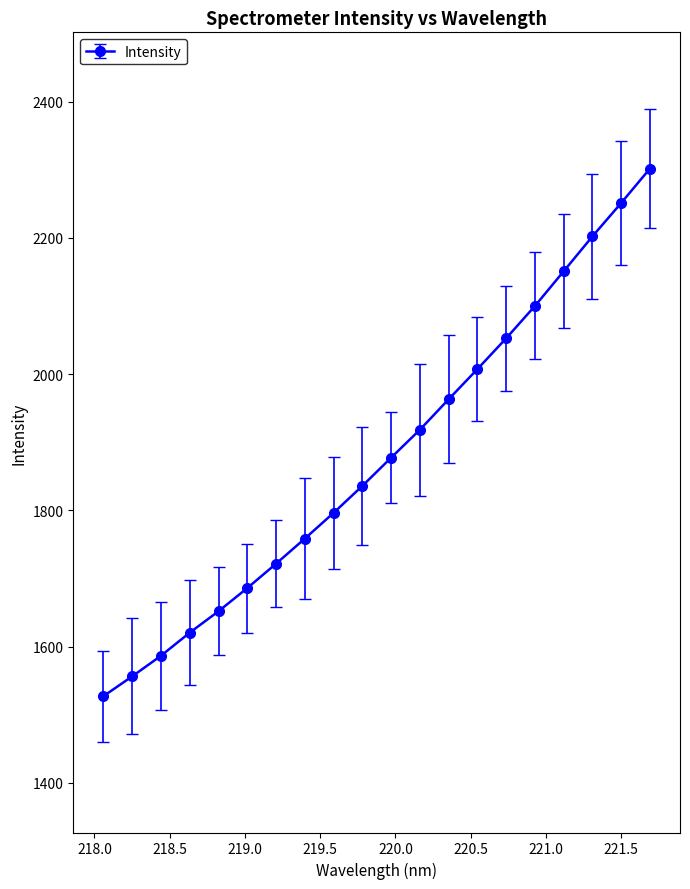

Count the number of data series in this chart.

1